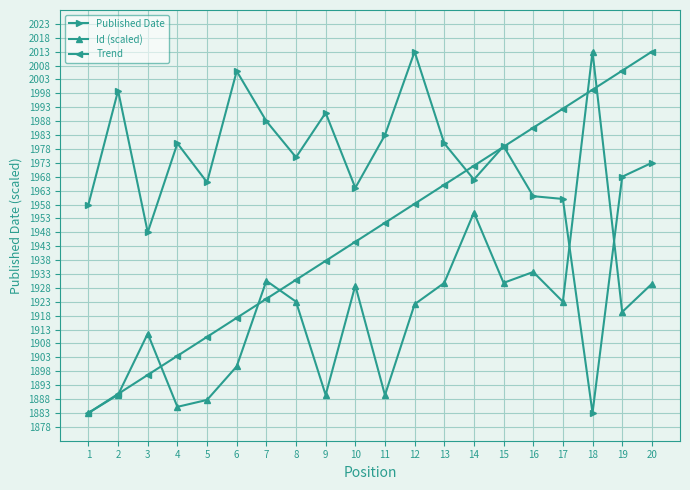

Is the value of Published Date at 6 greater than the value of Trend at 8?

Yes